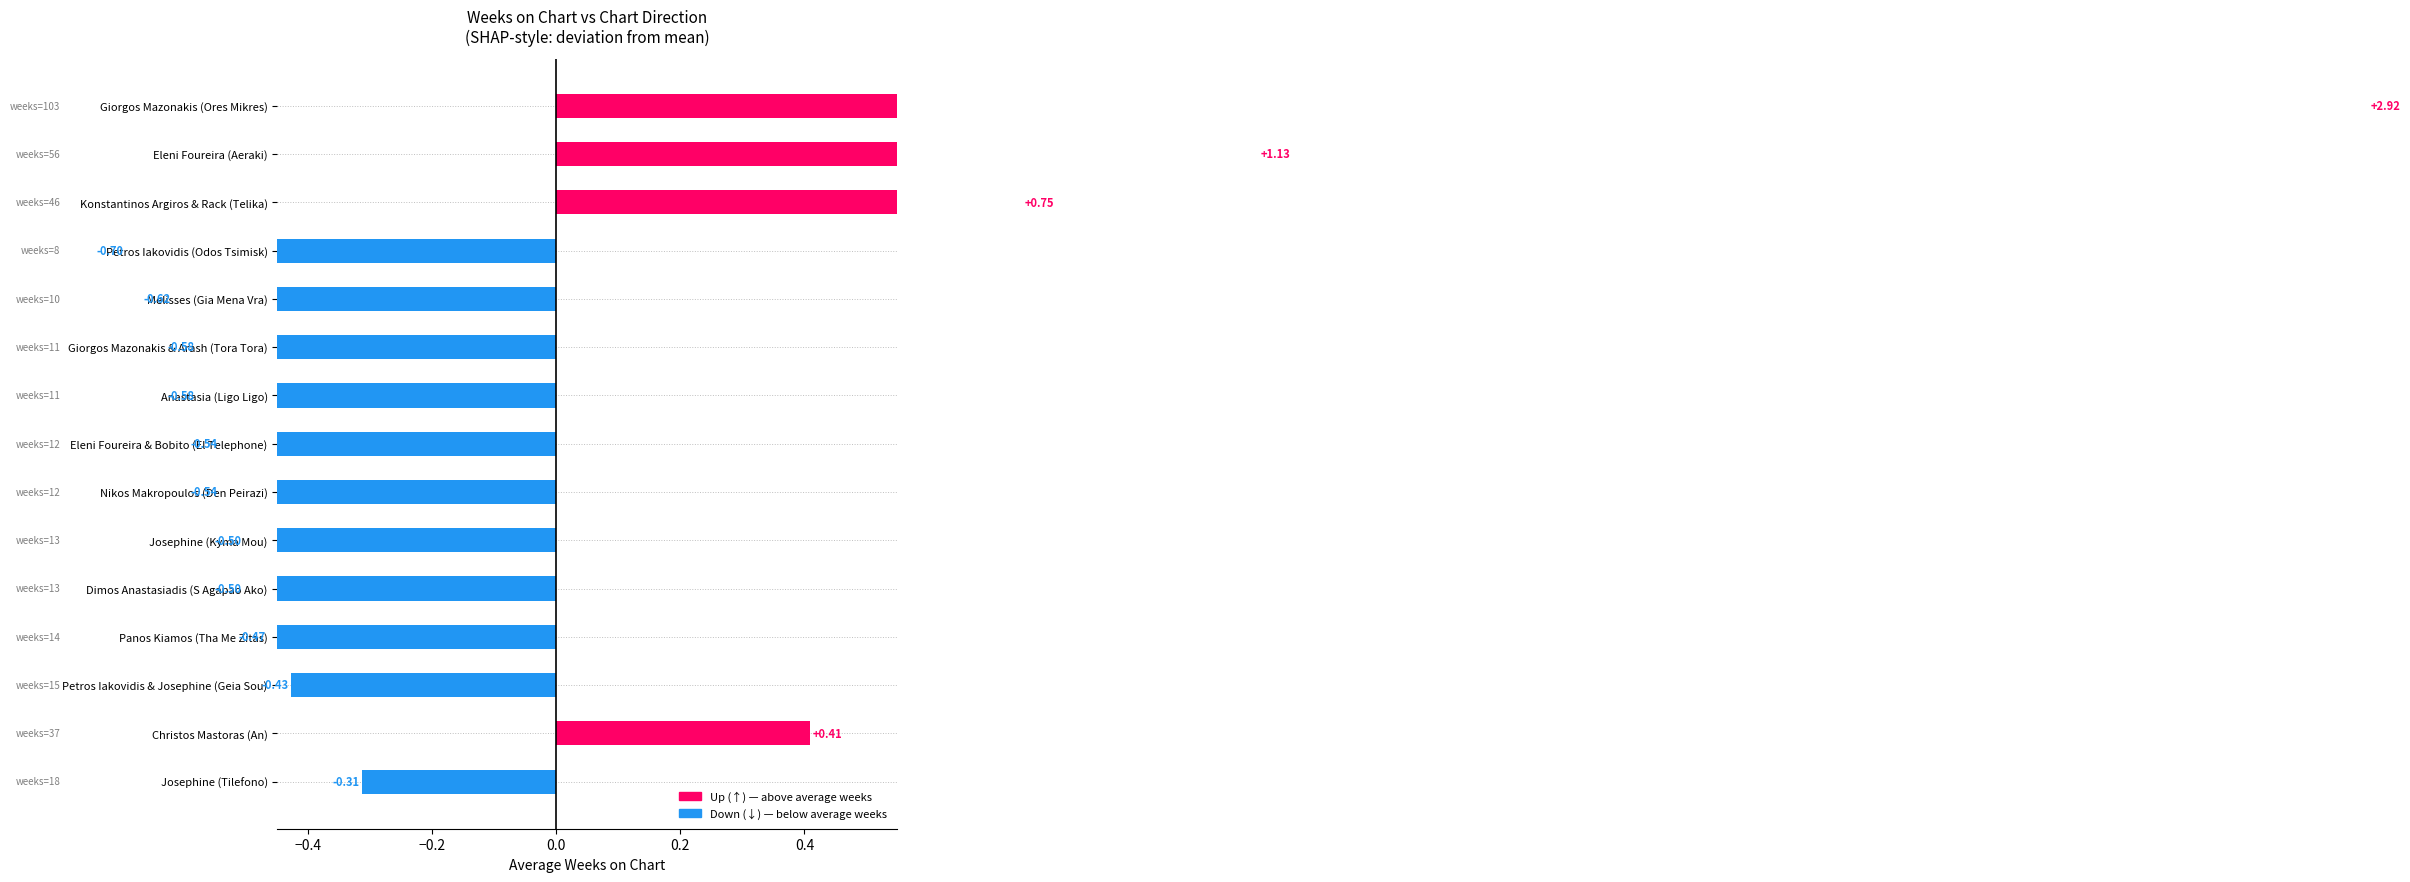

Is it true that avg_weeks equals 2.3 at avg_peak?

False